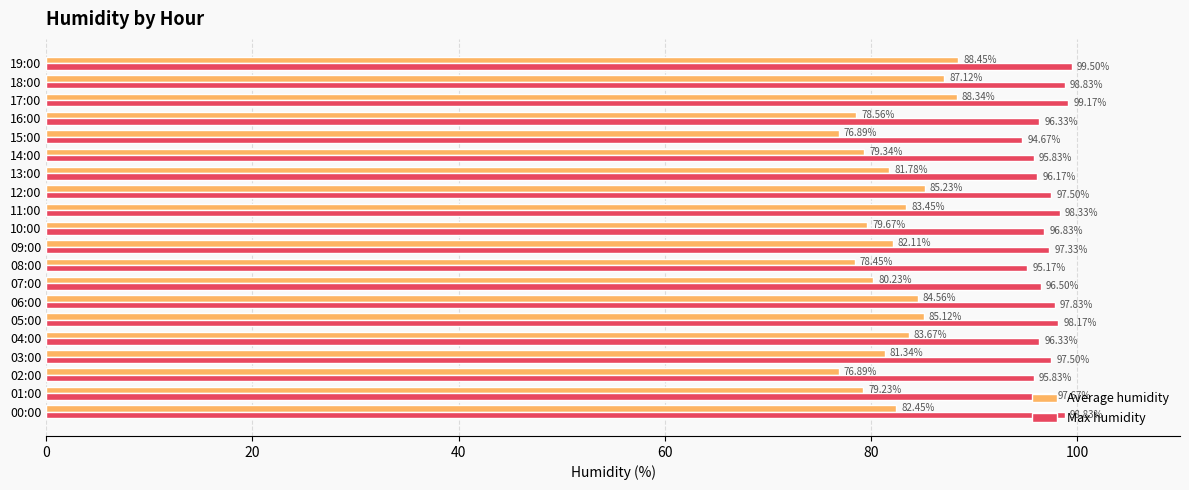

What is the difference between the maximum and minimum values in the Max humidity series?

4.8